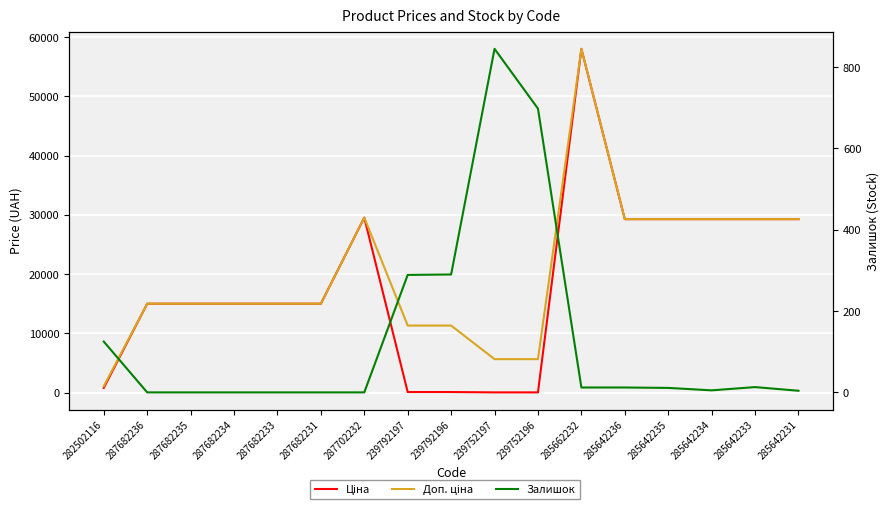

Where is the first local maximum for Ціна?

287702232